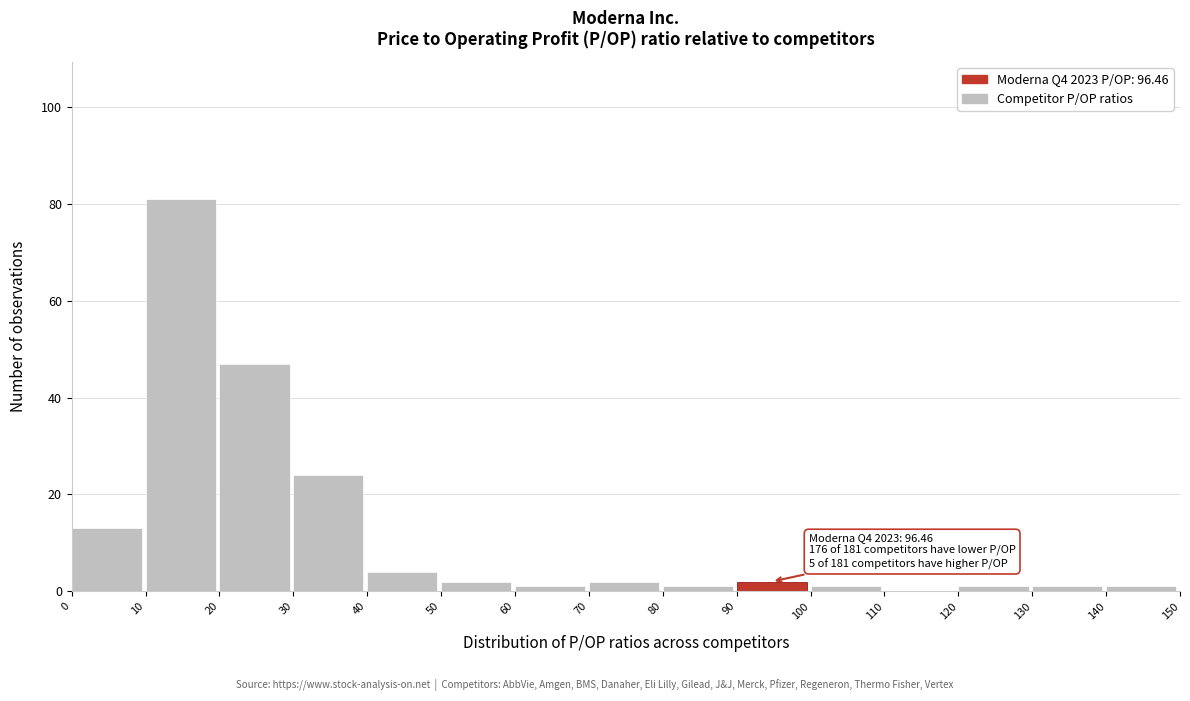

Over which range of the x-axis is the bar tallest?

10 to 20